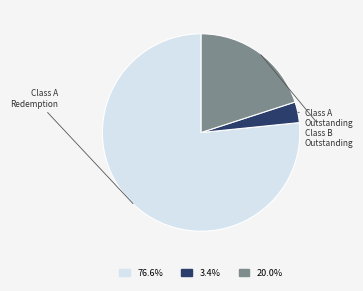

Rank the categories by value from lowest to highest.

Class A Shares Outstanding, Class B Shares Outstanding, Class A Shares Subject to Redemption